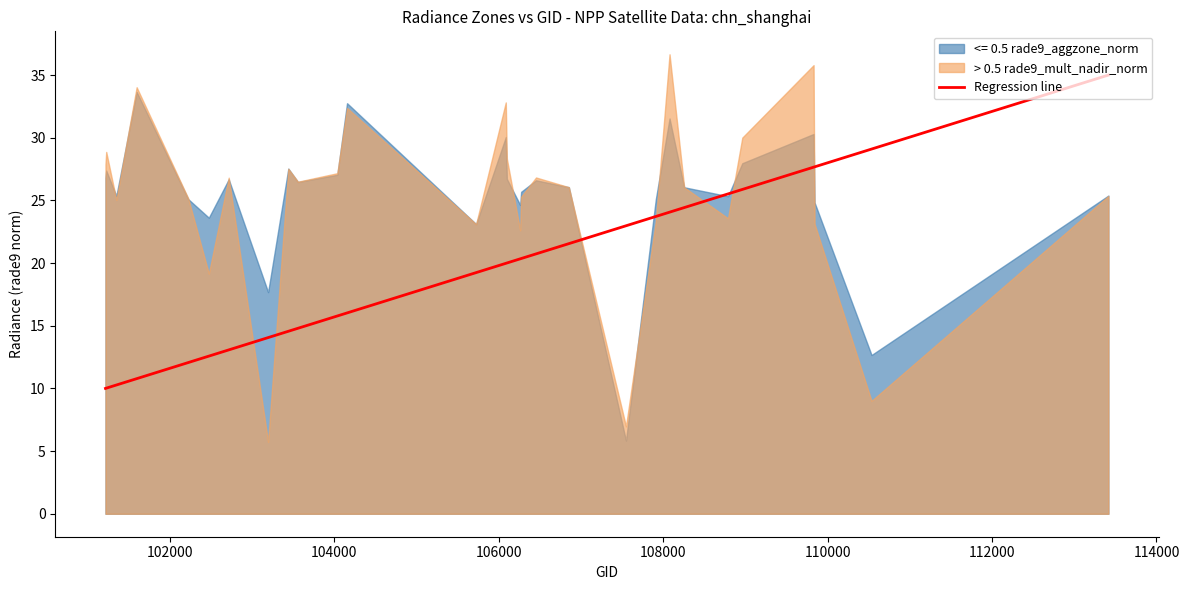

Which series has the widest spread of values?

> 0.5 rade9_mult_nadir_norm